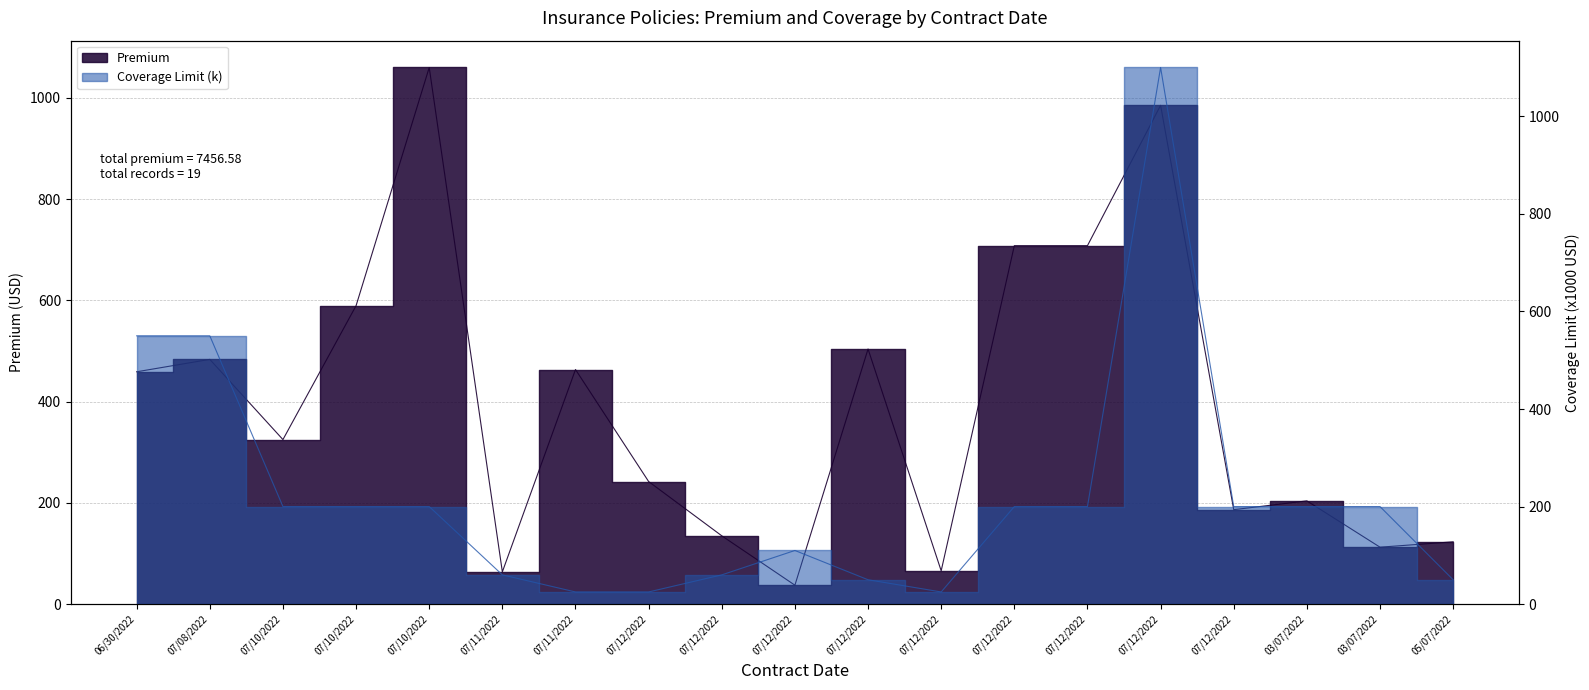

What is the difference between the second highest and second lowest values in the Premium series?

921.6